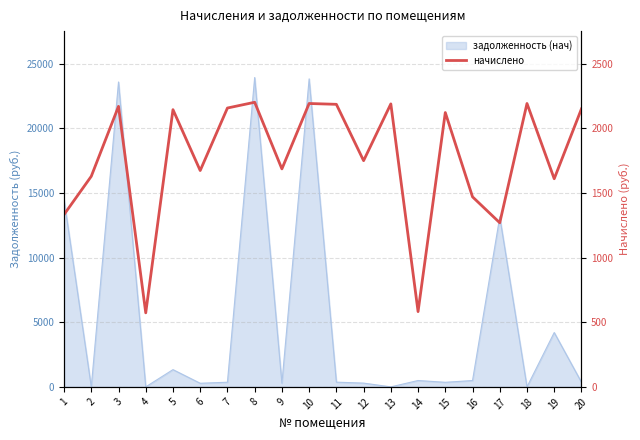

What is the change in value from 9 to 11?

+499.3